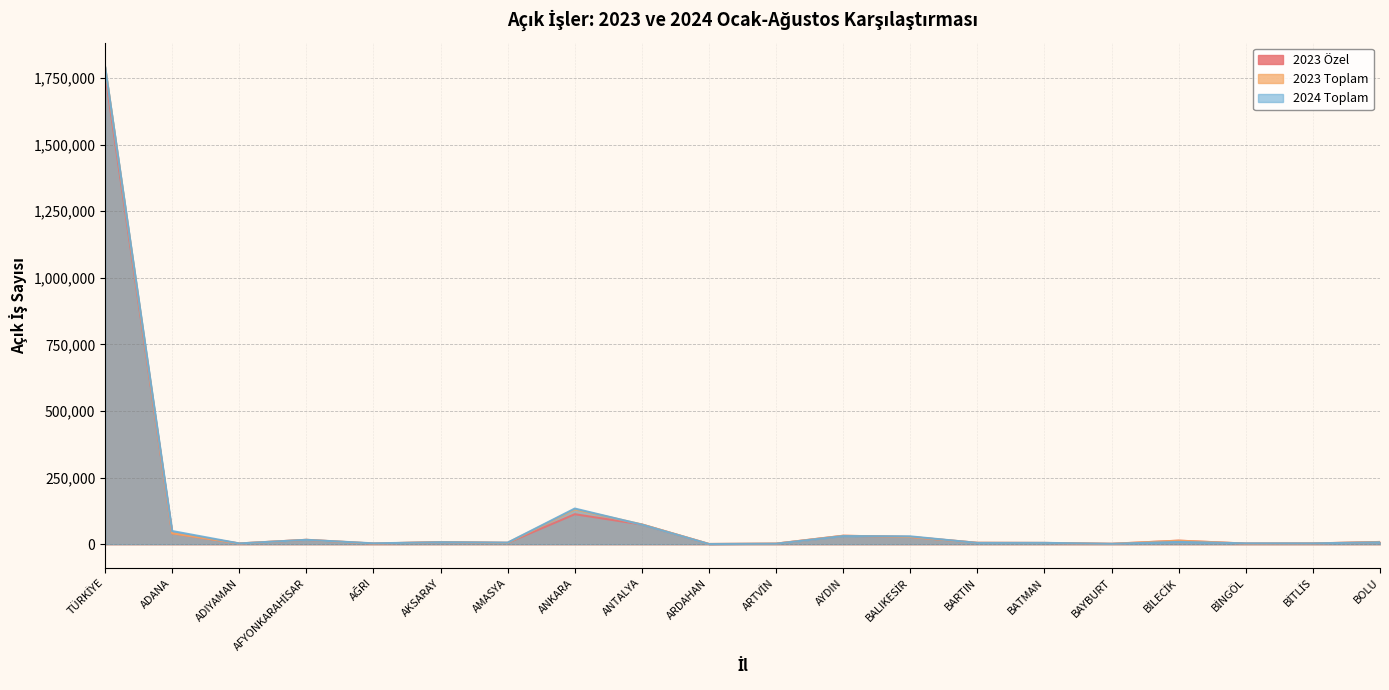

Which series has the largest range (max minus min)?

2024 Toplam